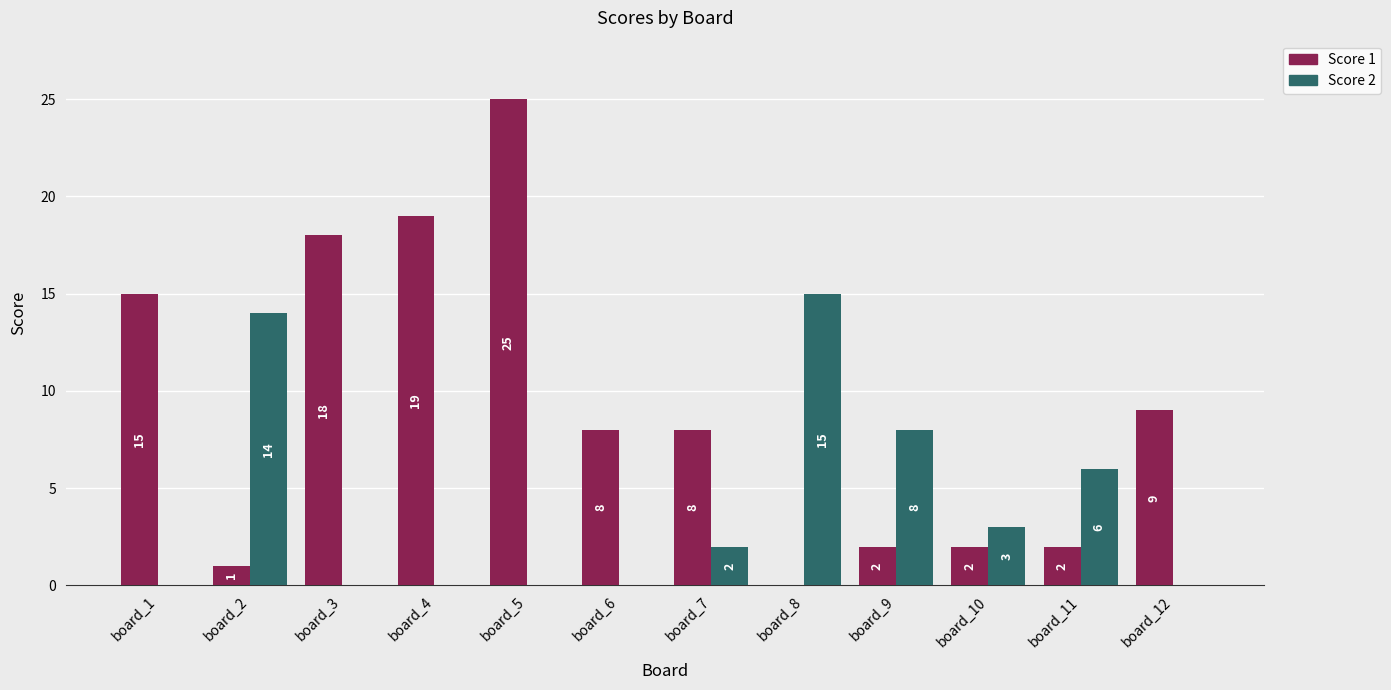

Reading left to right, extract all data points from this chart.

Score 1: 15	1	18	19	25	8	8	0	2	2	2	9
Score 2: 0	14	0	0	0	0	2	15	8	3	6	0